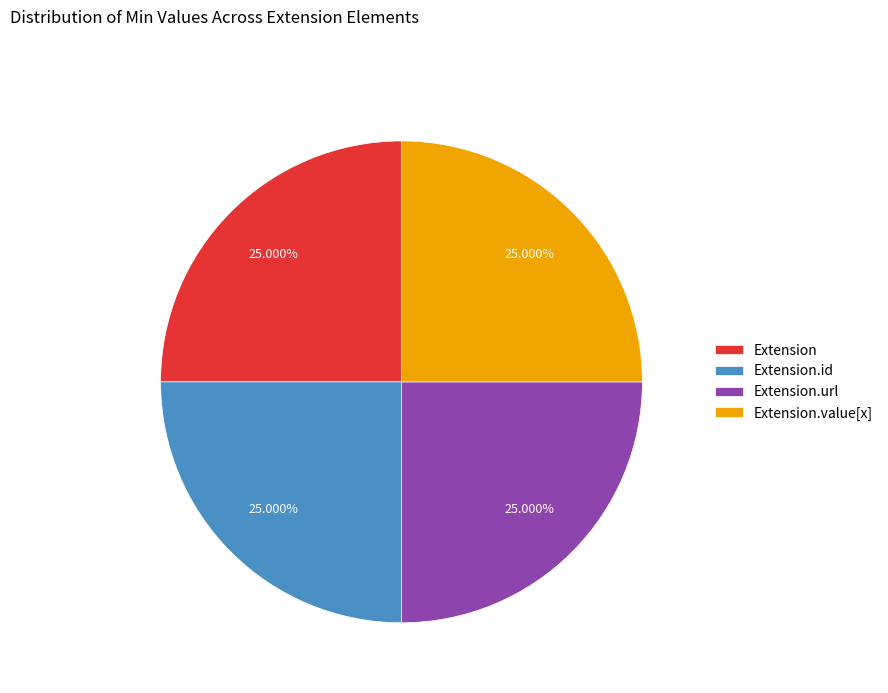

Does any single category account for the majority?

No